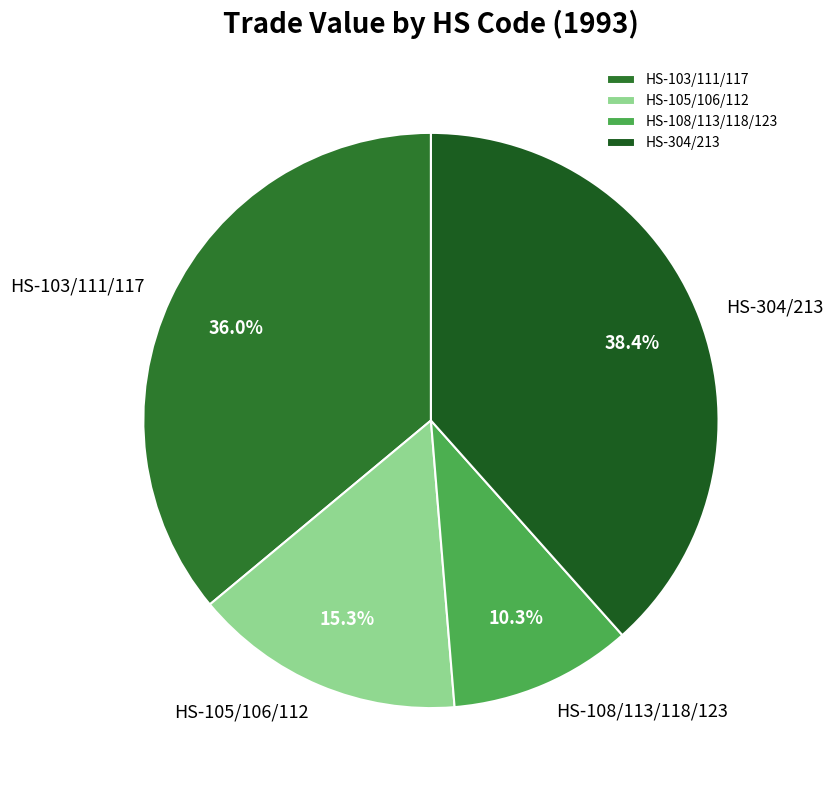

What is the largest slice in the pie chart?

HS-304/213